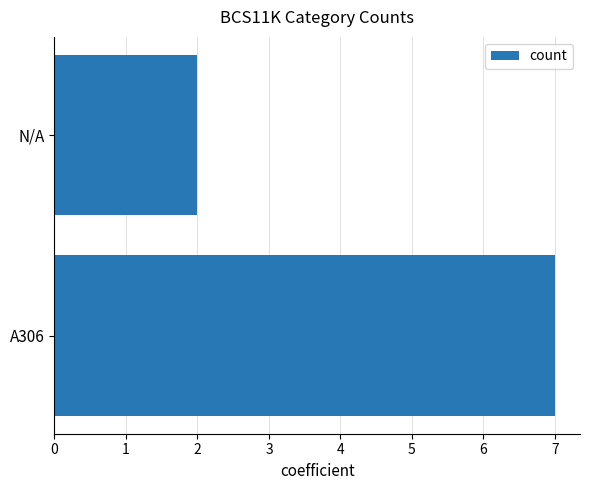

At which label is the value closest to 4?

N/A